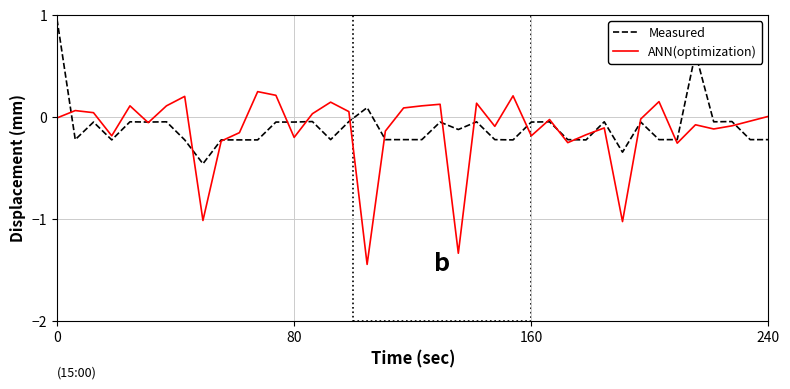

How many times do Measured and ANN(optimization) cross each other?

19